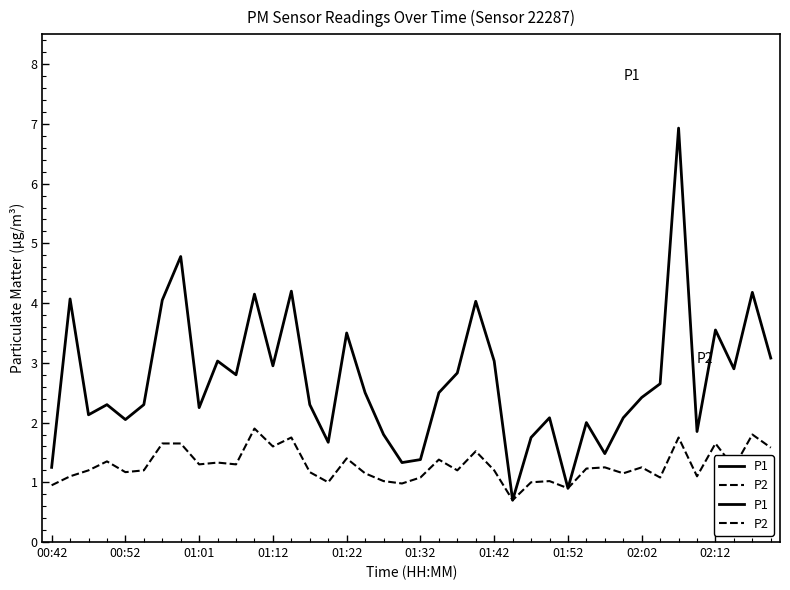

What is the difference between the maximum and second lowest values in the P2 series?

1.0